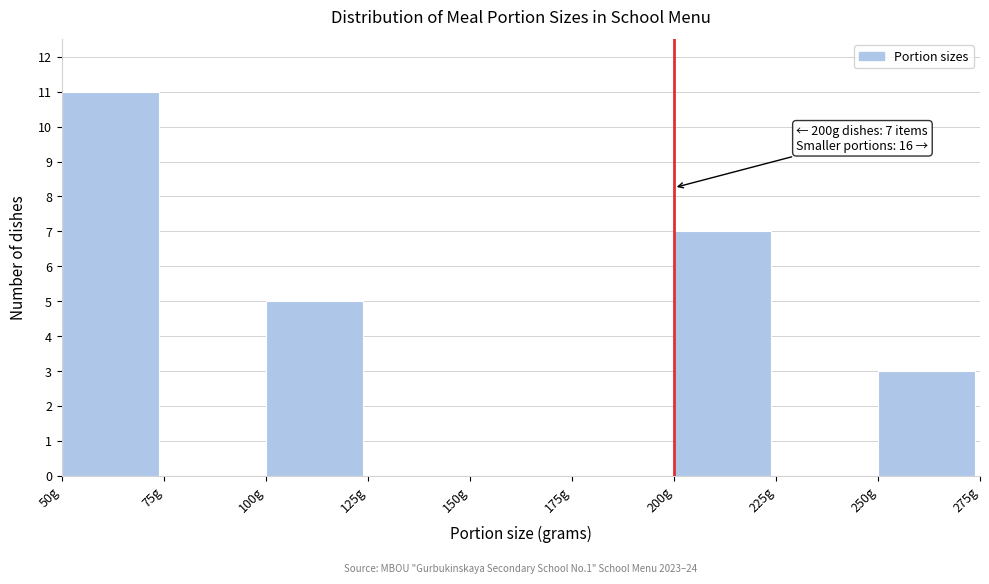

Which range on the x-axis has the tallest bar?

50 to 75